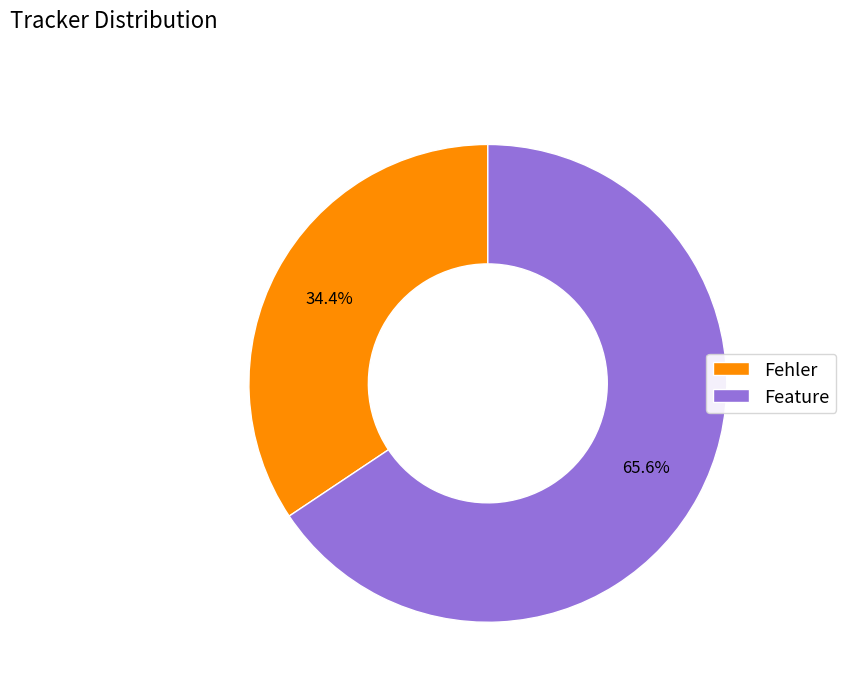

To the nearest percent, what is the combined percentage of Fehler and Feature?

100%